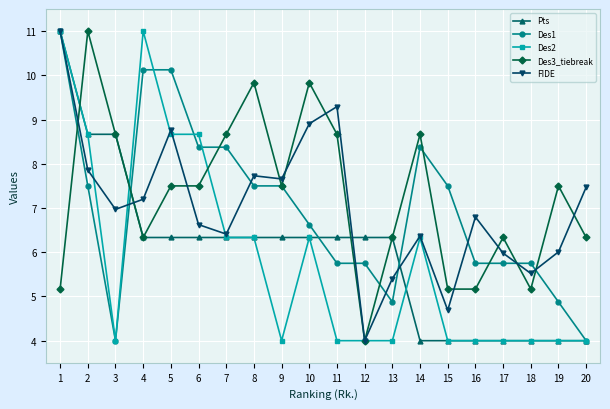

True or false: Des1 has a value of 5.8 at 16.

True